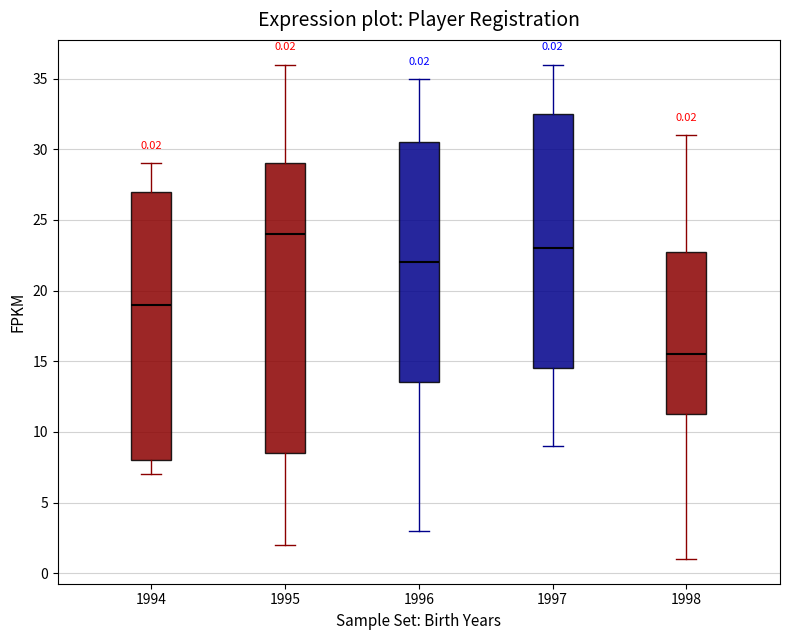

Which box has the highest median line?

1995